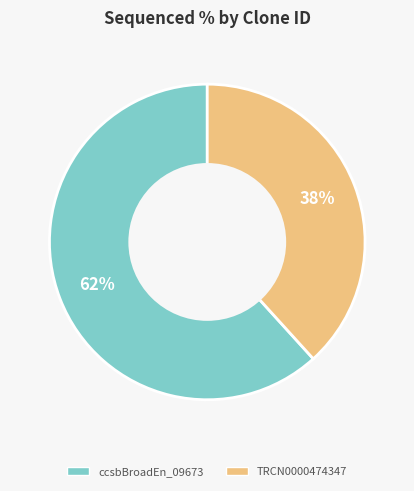

How many slices are in this pie chart?

2